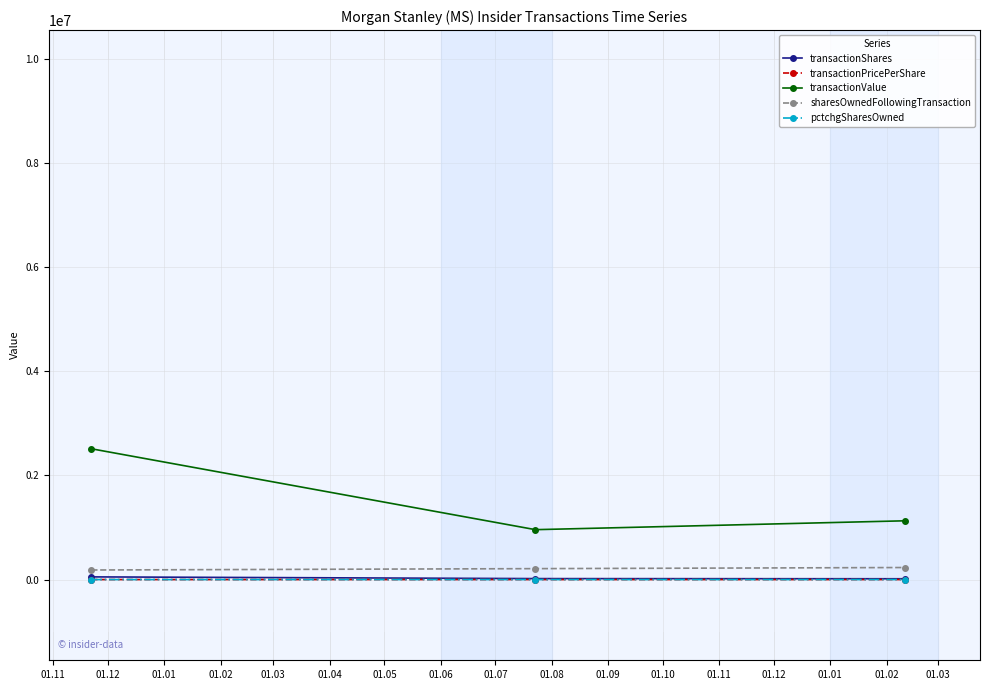

Which series has the widest spread of values?

transactionValue